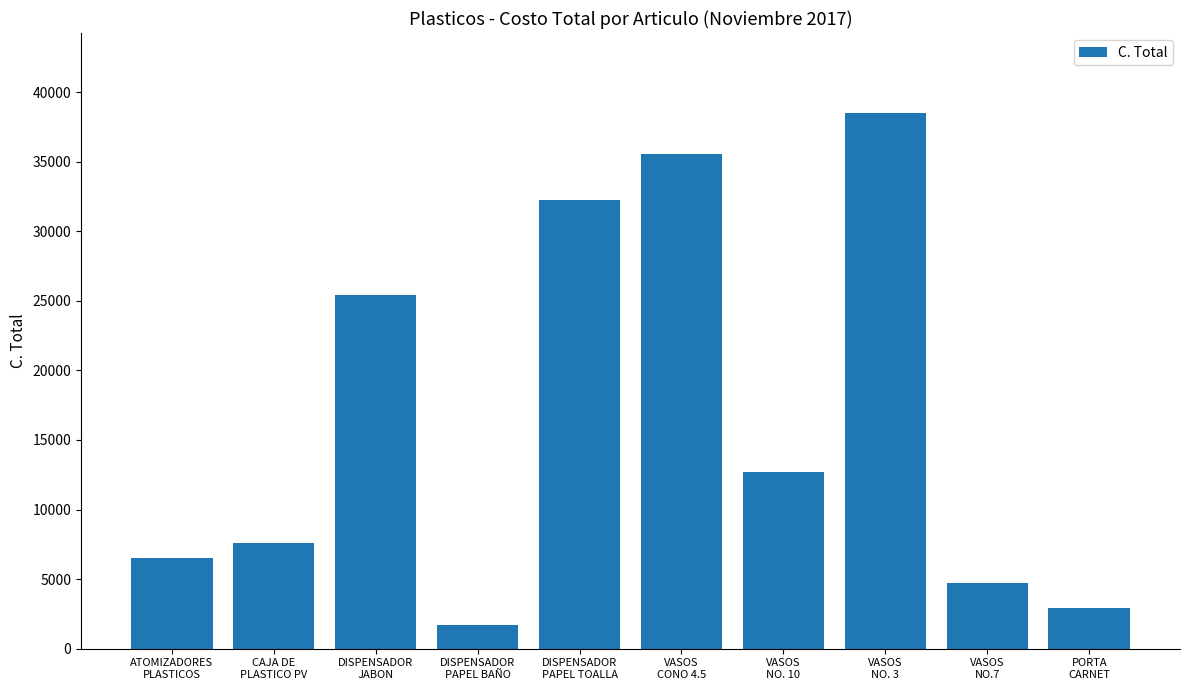

What is the label of the 3rd bar from the left?

DISPENSADOR
JABON